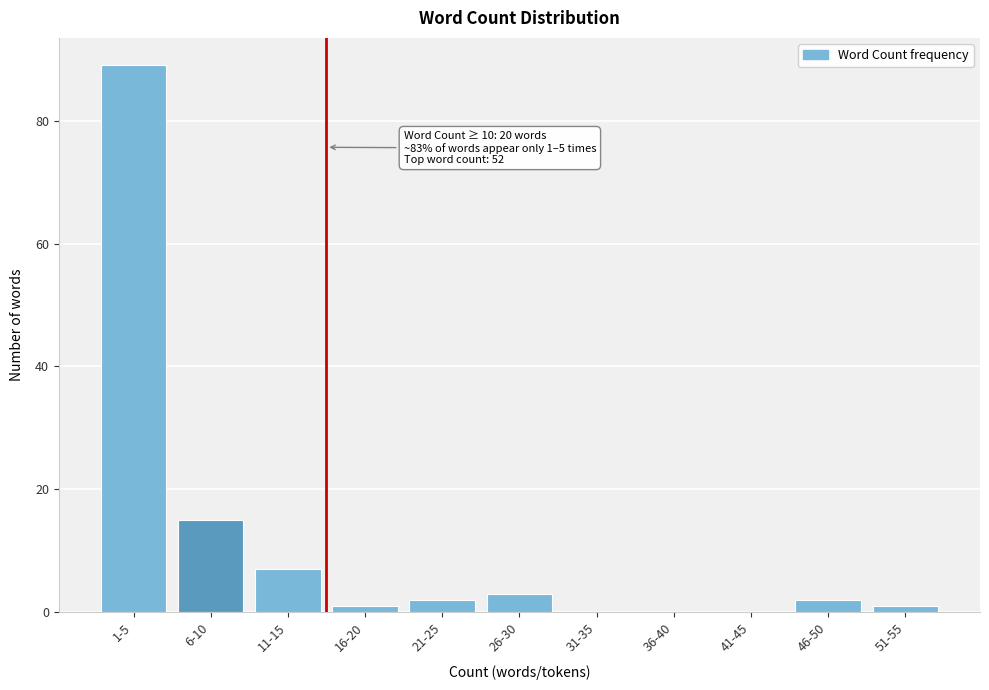

Reading right to left, extract all data points from this chart.

51-55=1	46-50=2	41-45=0	36-40=0	31-35=0	26-30=3	21-25=2	16-20=1	11-15=7	6-10=15	1-5=89